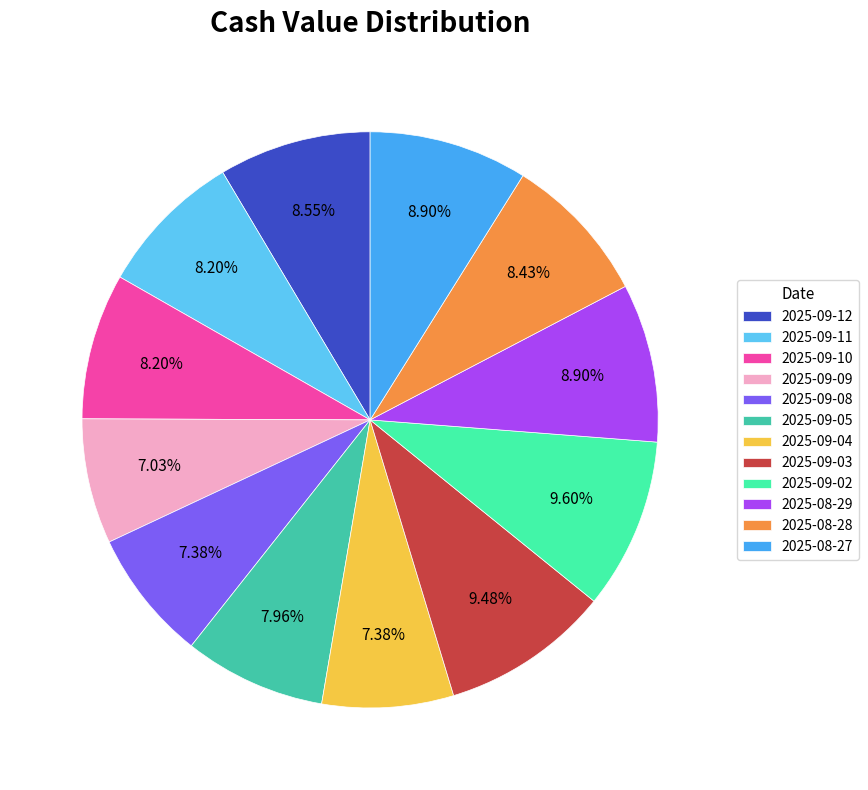

Between 2025-09-08 and 2025-08-27, which is larger?

2025-08-27